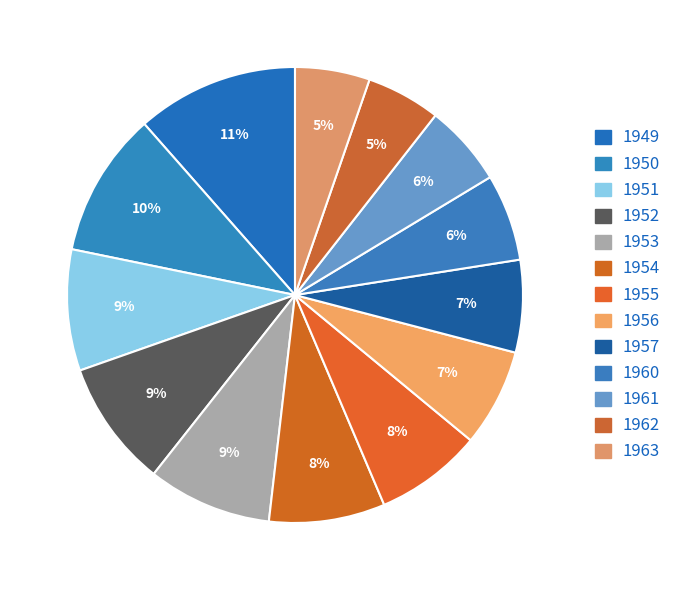

To the nearest percent, what is the difference between the largest and smallest slice percentages?

6%